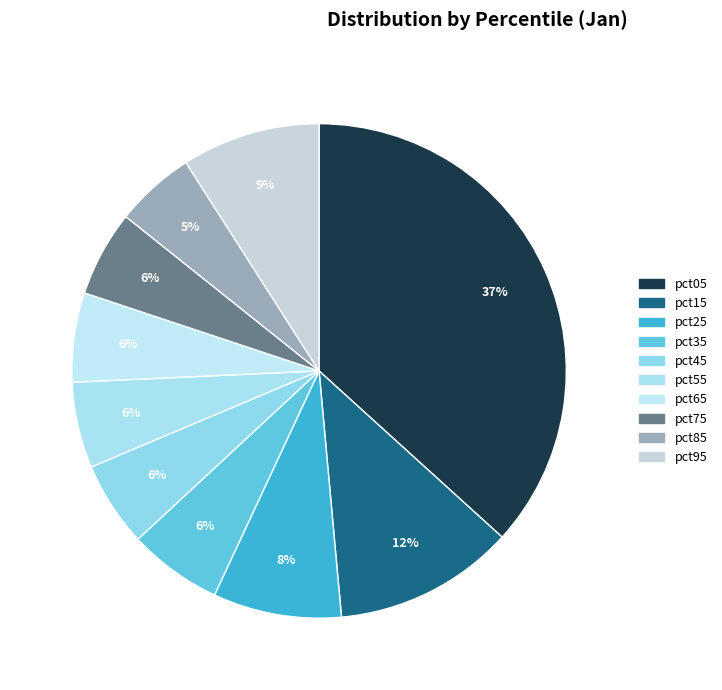

Between pct95 and pct45, which is larger?

pct95